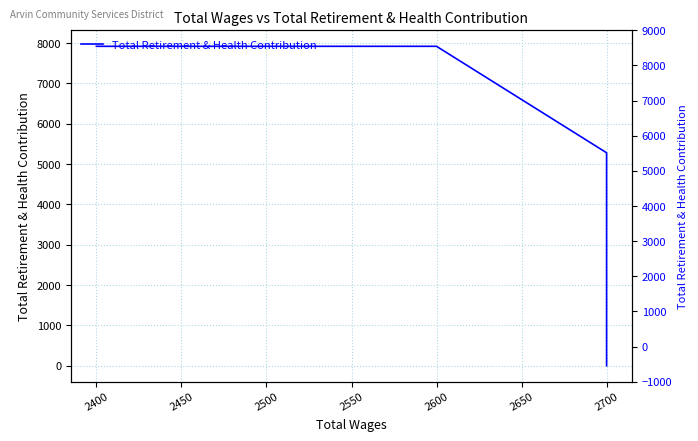

Count the number of data series in this chart.

1